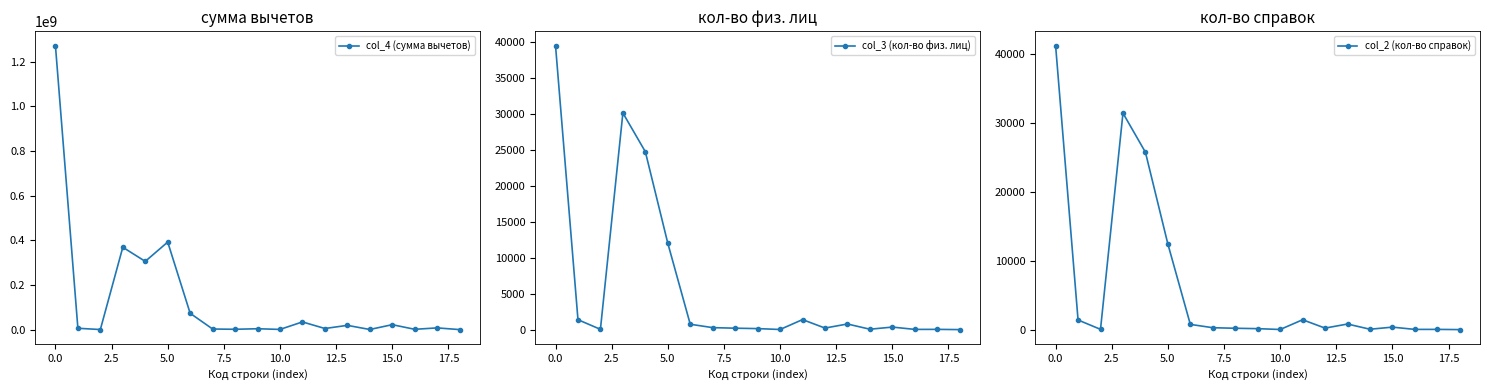

Between 0.0 and 13, which series saw the biggest shift?

col_4 (сумма вычетов)